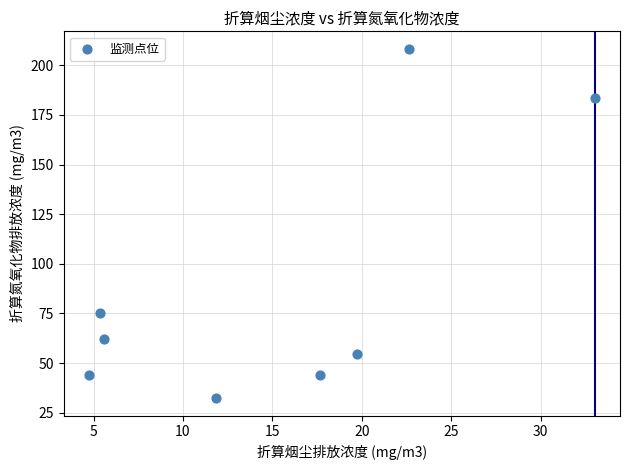

What Y value in the scatter plot is closest to 120?

75.3